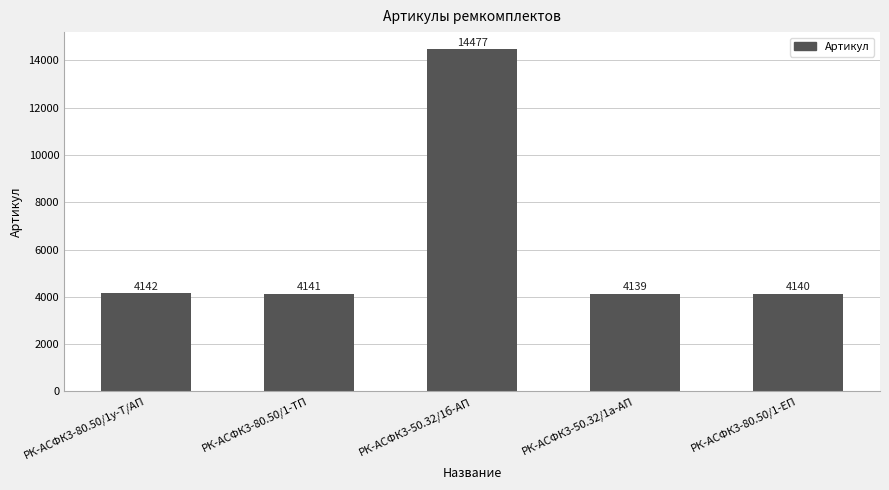

The value at РК-АСФК3-80.50/1у-Т/АП is 6201. True or false?

False